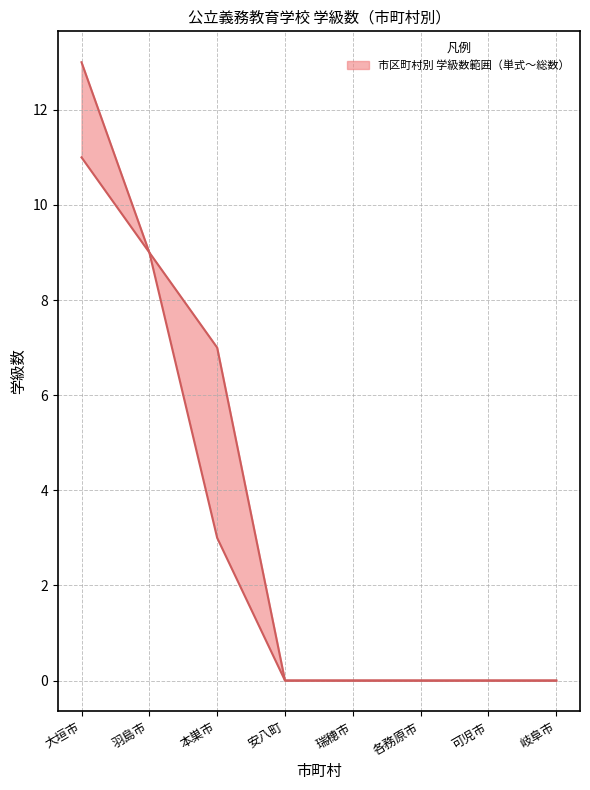

What is the maximum value shown in the chart?

13